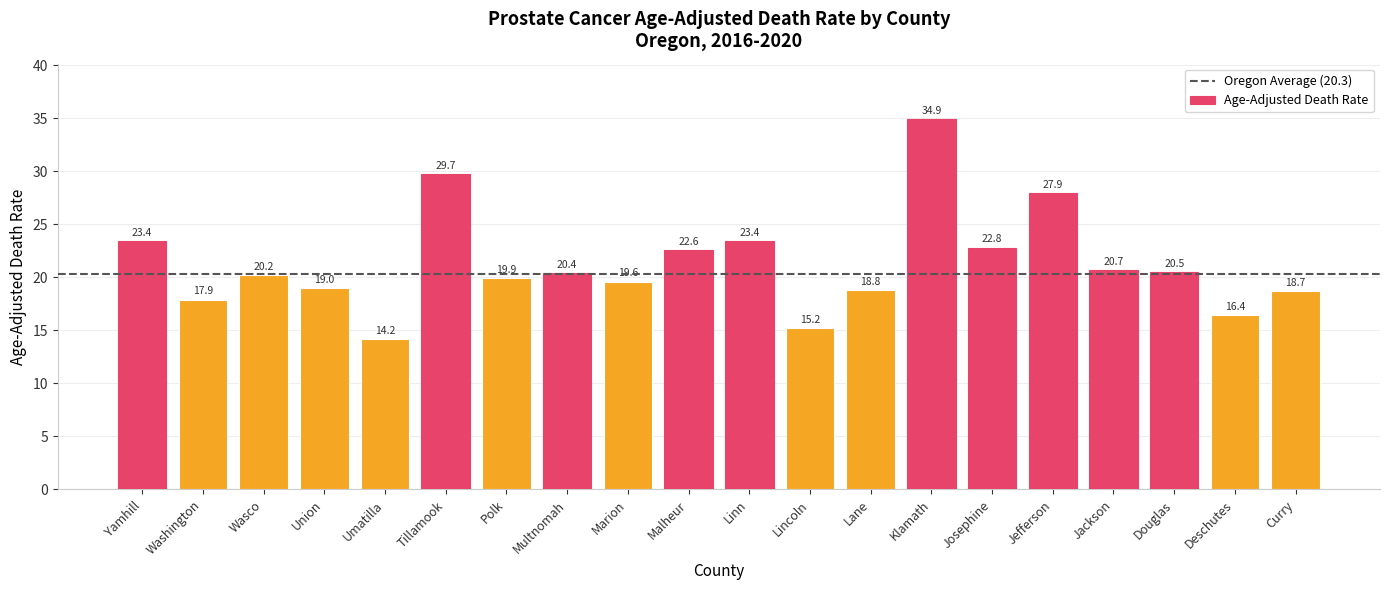

How many series are shown in this chart?

1